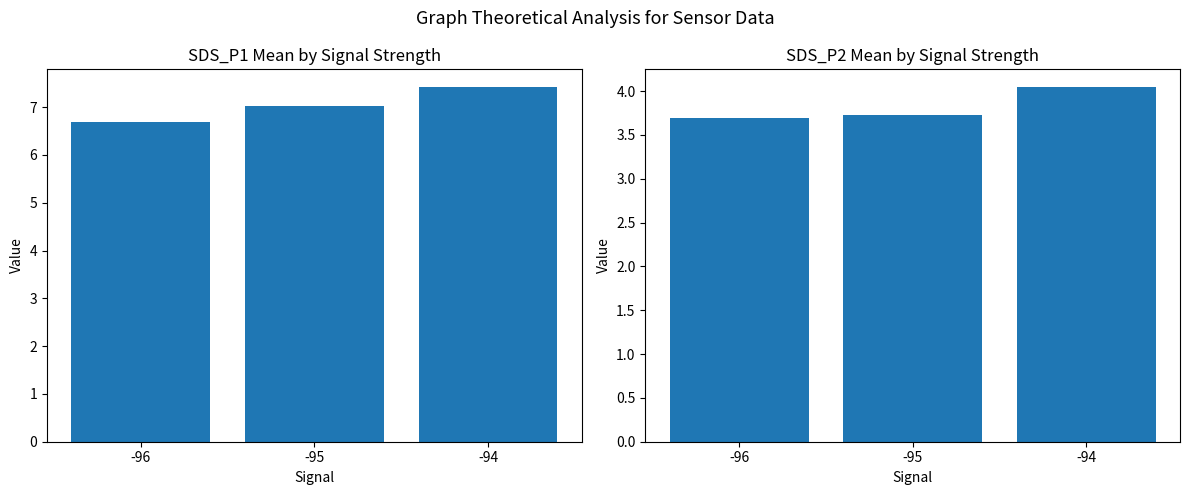

How many data points in SDS_P1 are above 7?

2